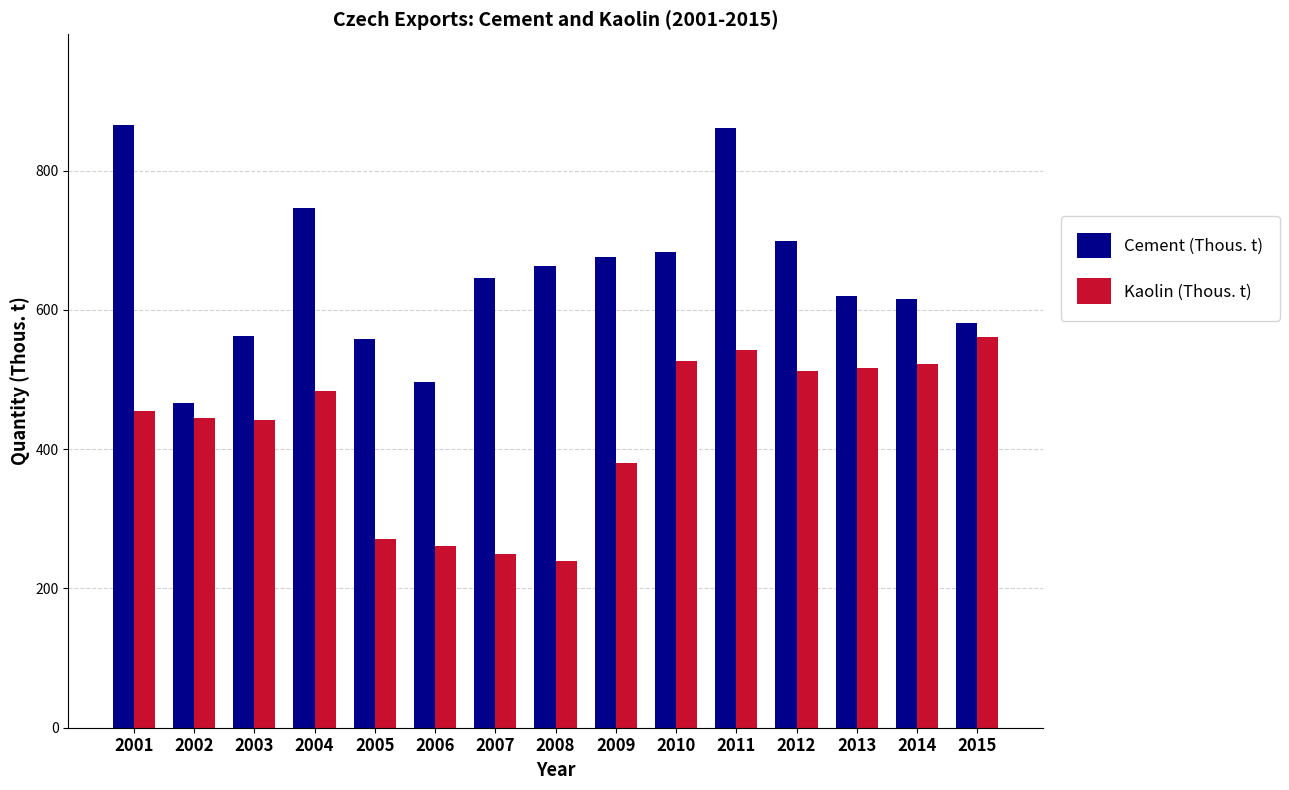

Is the value of Kaolin (Thous. t) at 2012 greater than the value of Cement (Thous. t) at 2008?

No